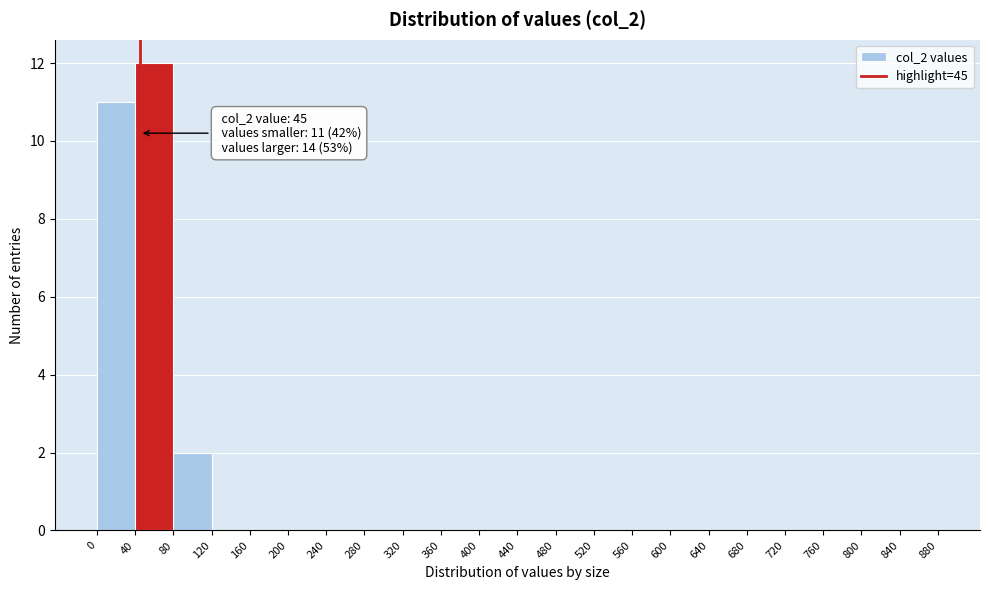

Which range on the x-axis has the tallest bar?

40 to 80